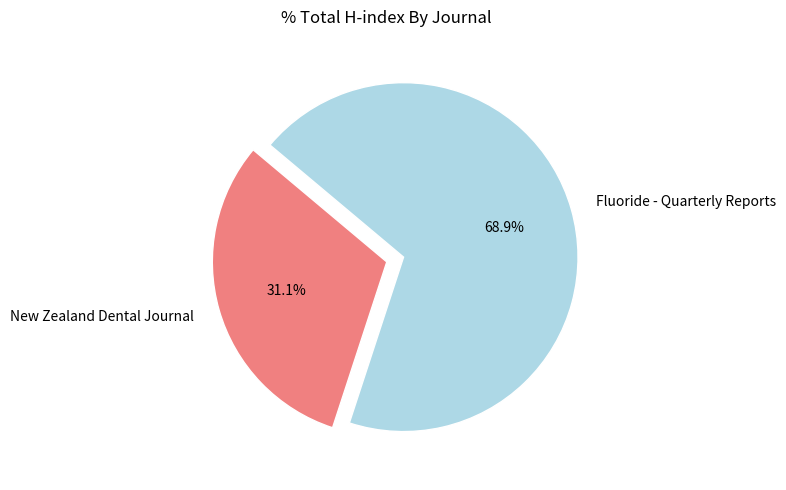

Is it true that Fluoride - Quarterly Reports is 60% of the pie?

False